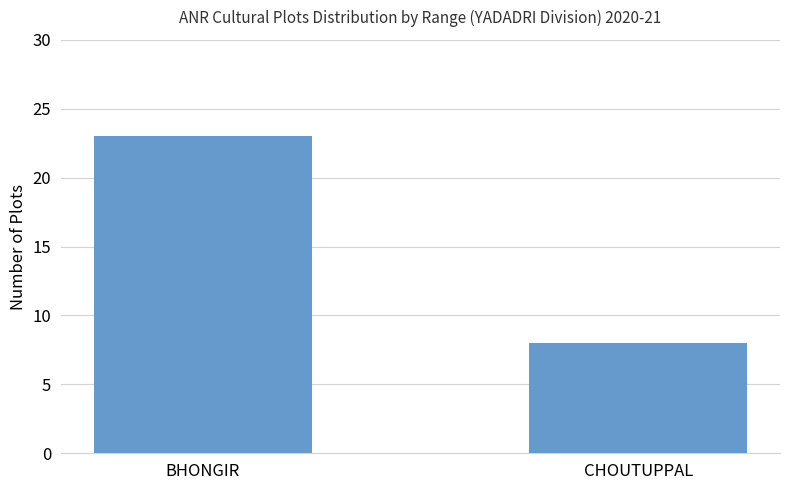

How many data points are less than 23?

1